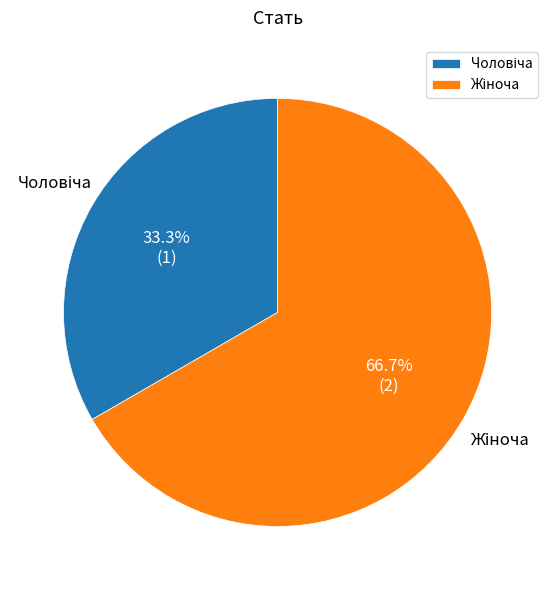

Is there a majority slice in this chart?

Yes